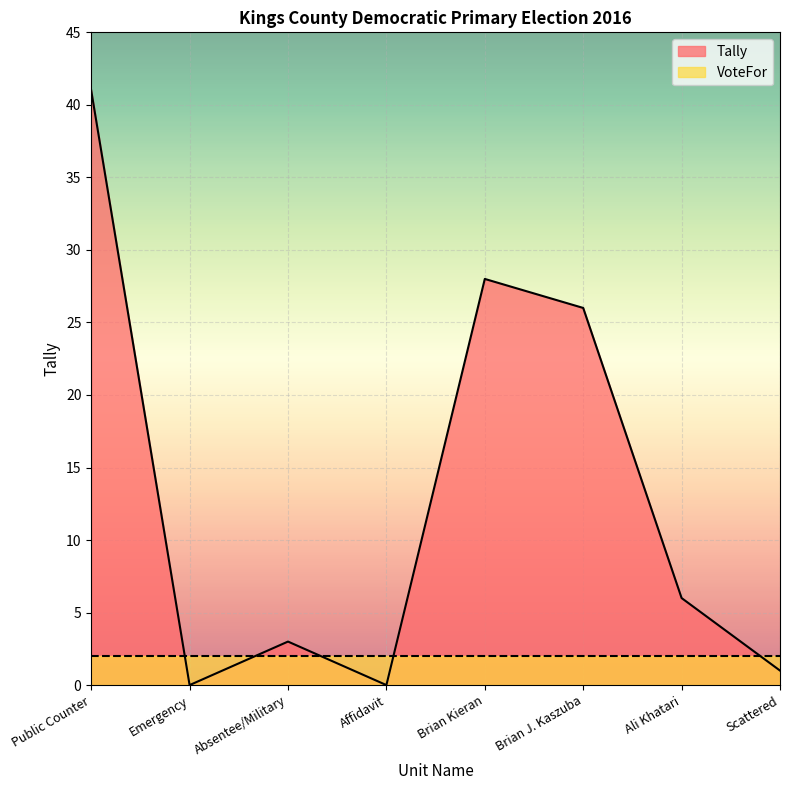

How many series are shown in this chart?

2